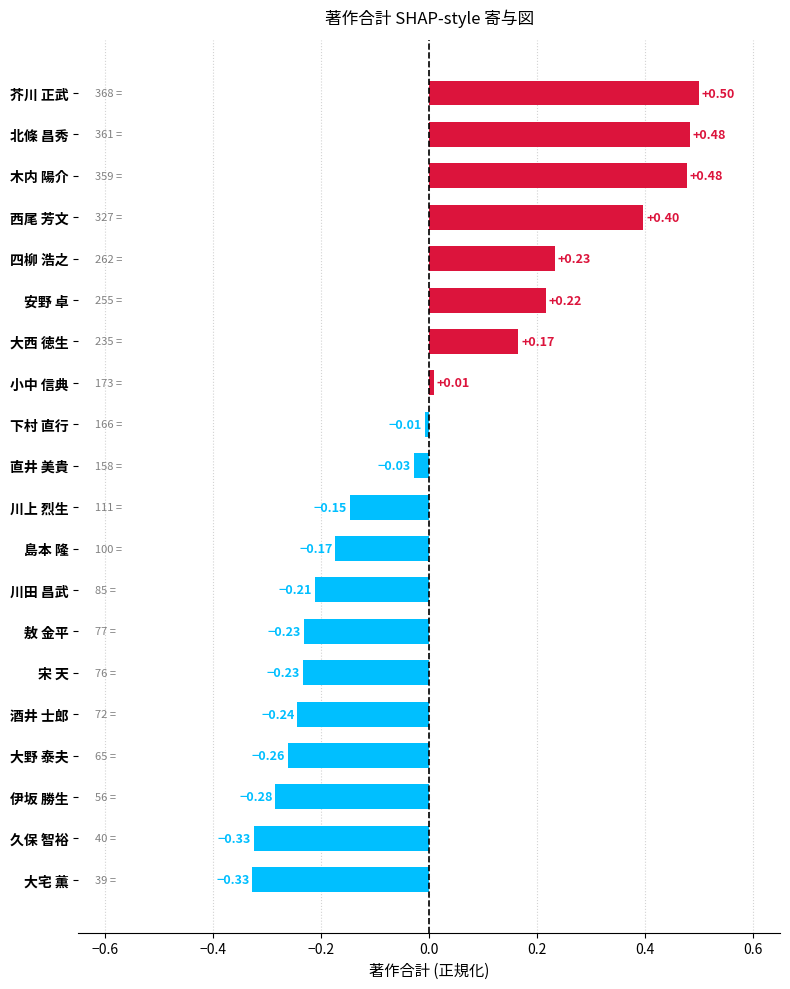

How many bars are there in total?

20